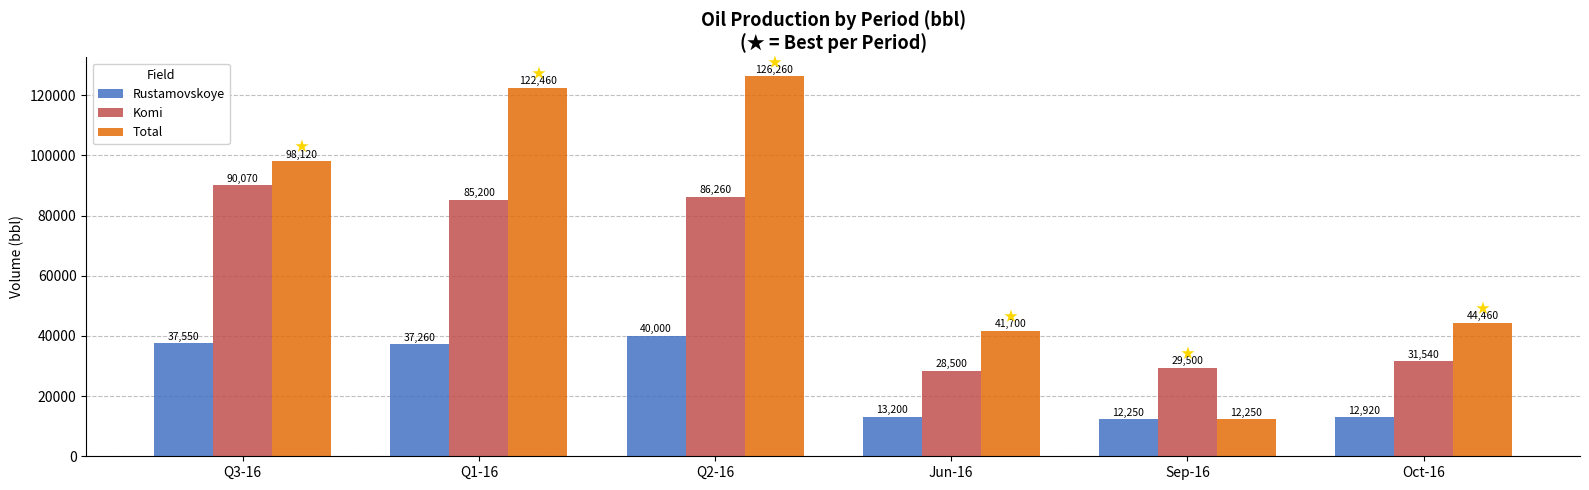

What is the total value across all series at Sep-16?

54000